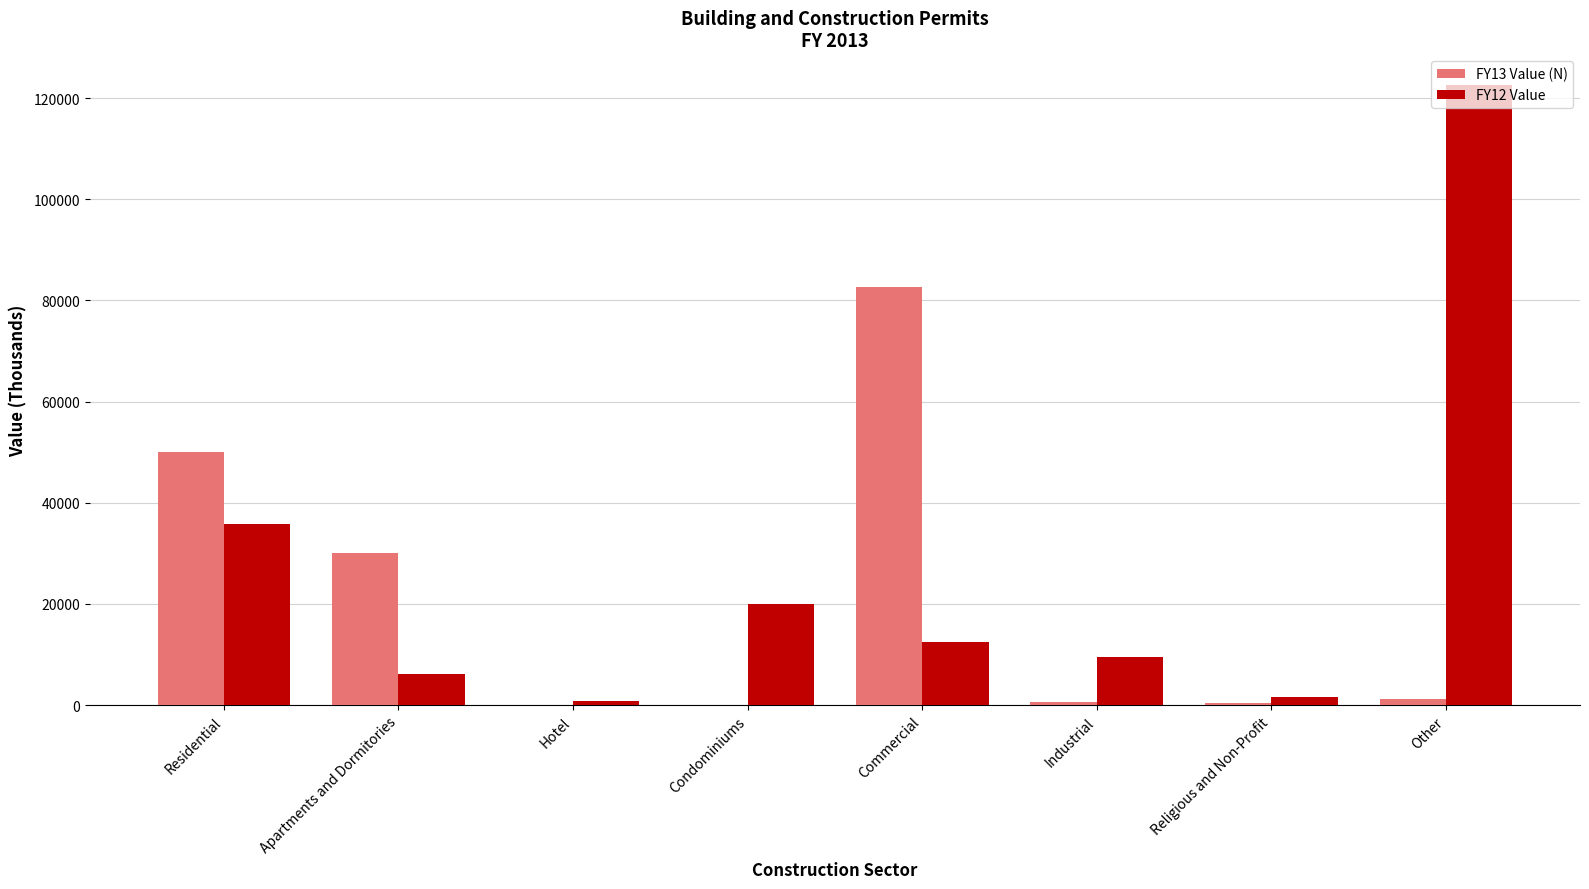

What is the maximum value shown in the chart?

122546.2